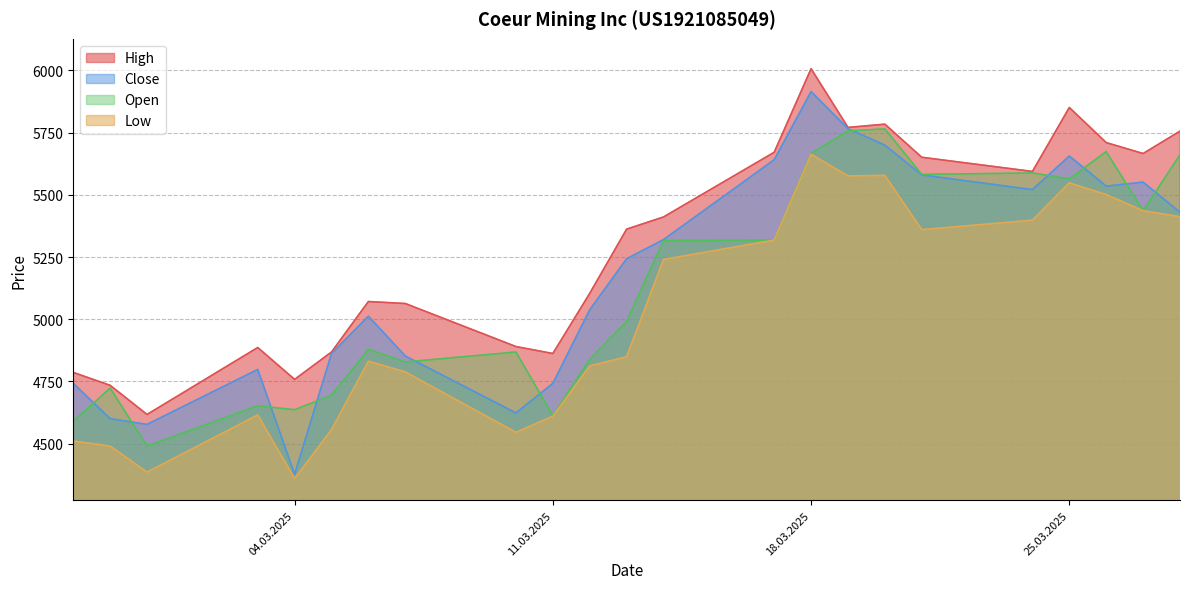

Which series changed the most between 28.02.2025 and 12.03.2025?

High